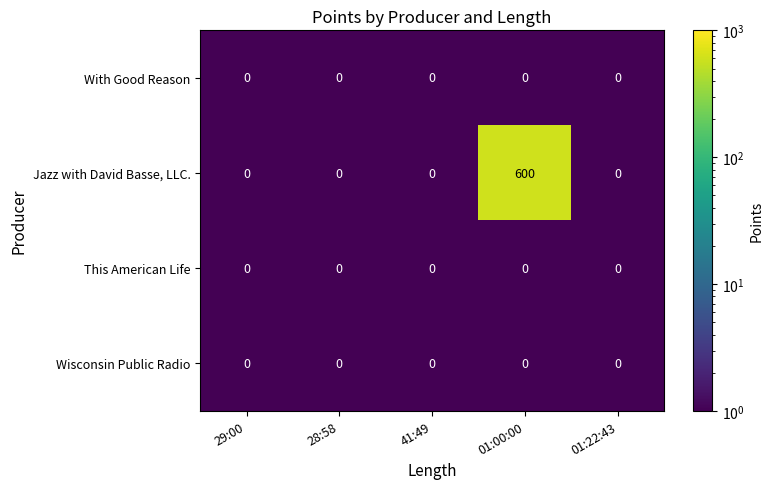

Which series has the largest total across all categories?

Jazz with David Basse, LLC.